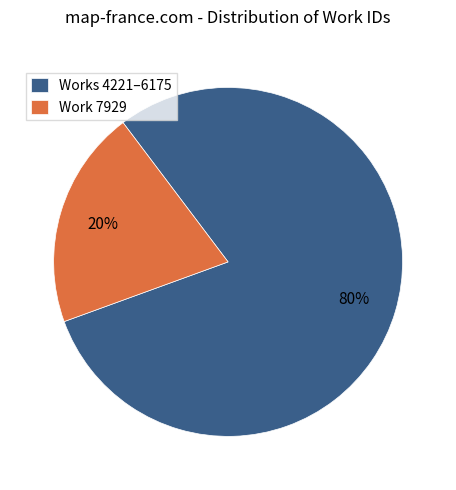

Is there any slice that represents more than half of the pie?

Yes